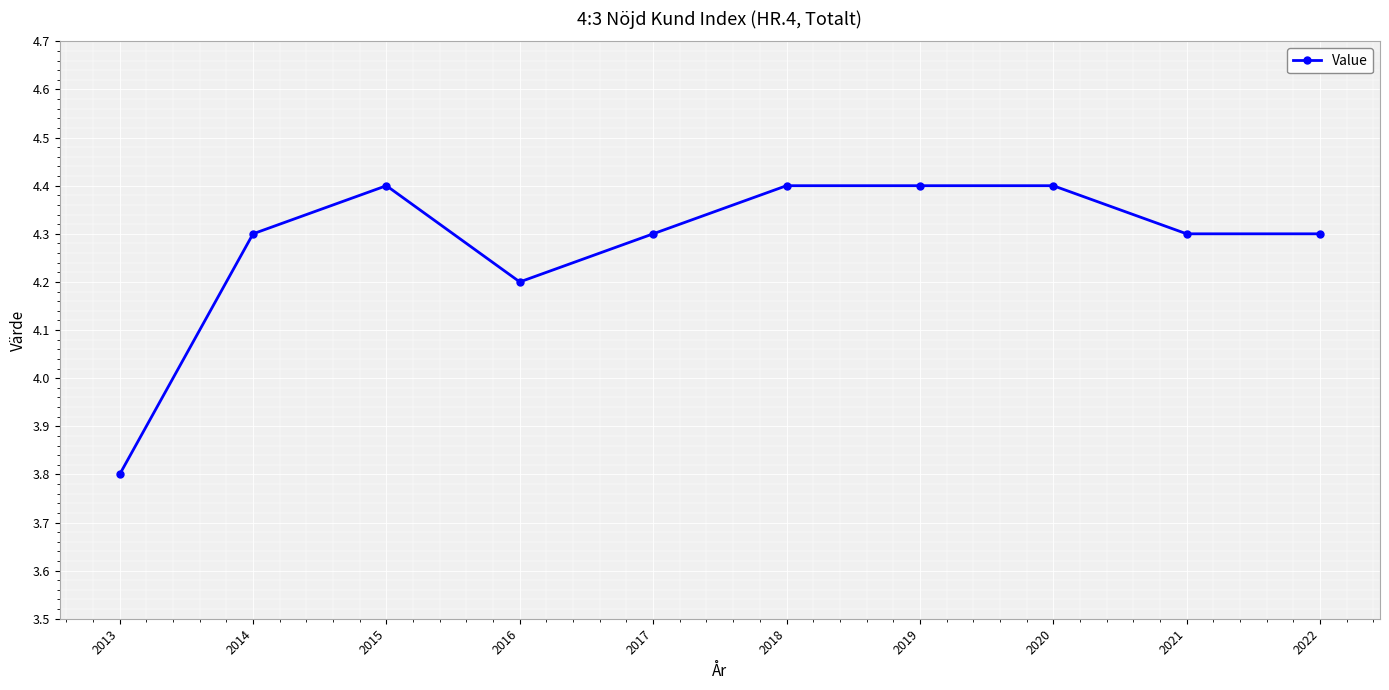

Does the chart display data point markers on the line(s)?

Yes